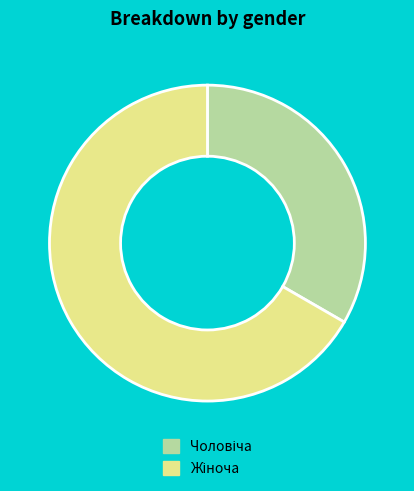

Is there any slice that represents more than half of the pie?

Yes